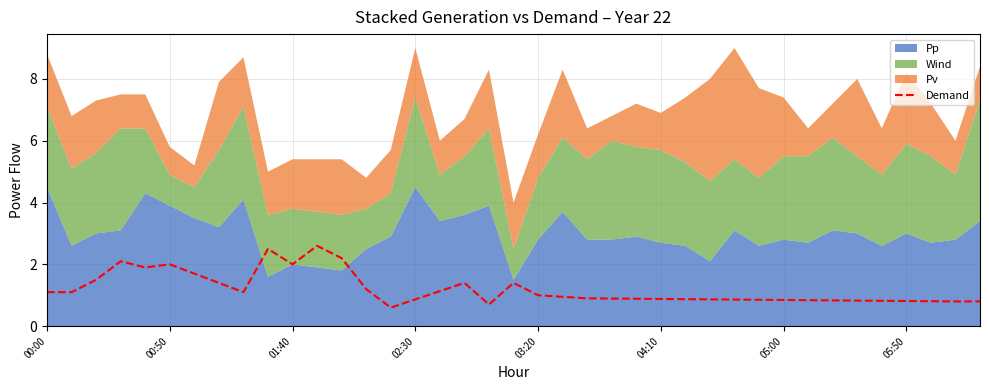

What is the sum of the values at 11 and 13?

3.8